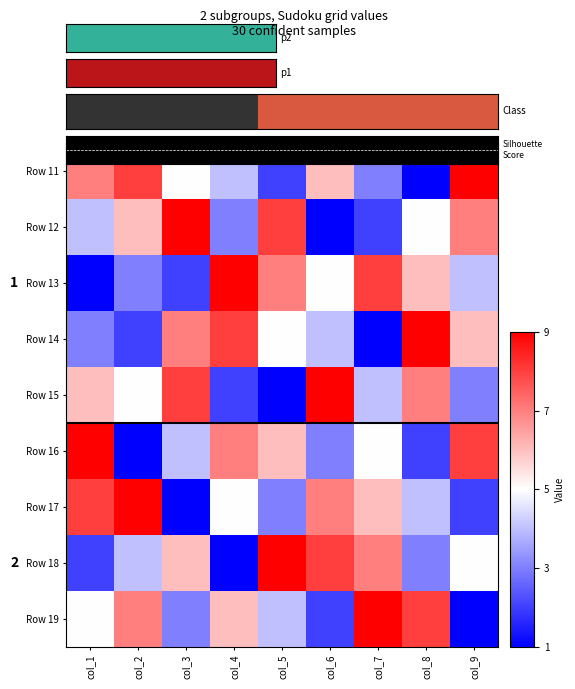

What is the greatest value displayed?

9